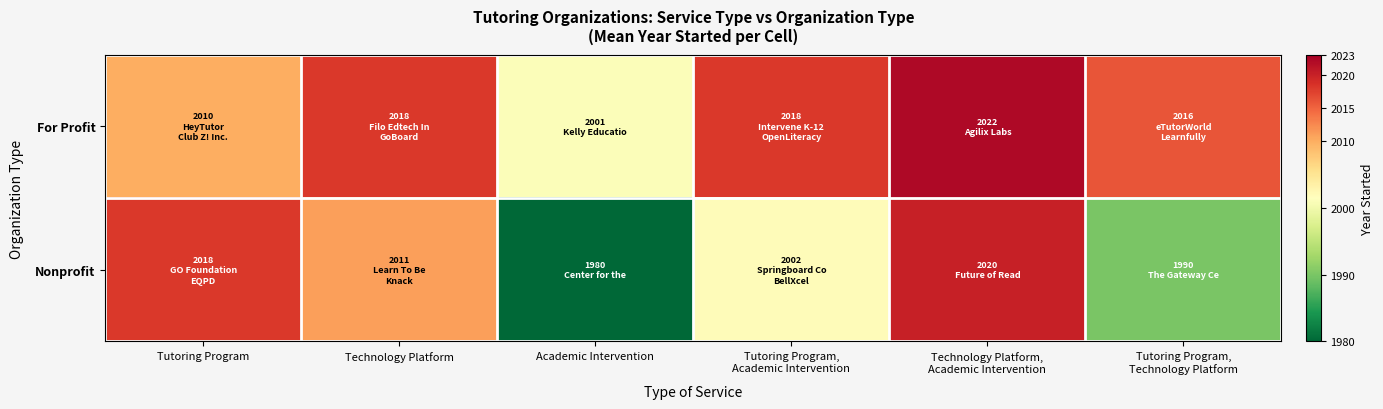

Reading left to right, transcribe all the data shown in this chart.

For Profit: Tutoring Program=2010	Technology Platform=2018	Academic Intervention=2001	Tutoring Program,
Academic Intervention=2018	Technology Platform,
Academic Intervention=2022	Tutoring Program,
Technology Platform=2016
Nonprofit: Tutoring Program=2018	Technology Platform=2011	Academic Intervention=1980	Tutoring Program,
Academic Intervention=2002	Technology Platform,
Academic Intervention=2020	Tutoring Program,
Technology Platform=1990